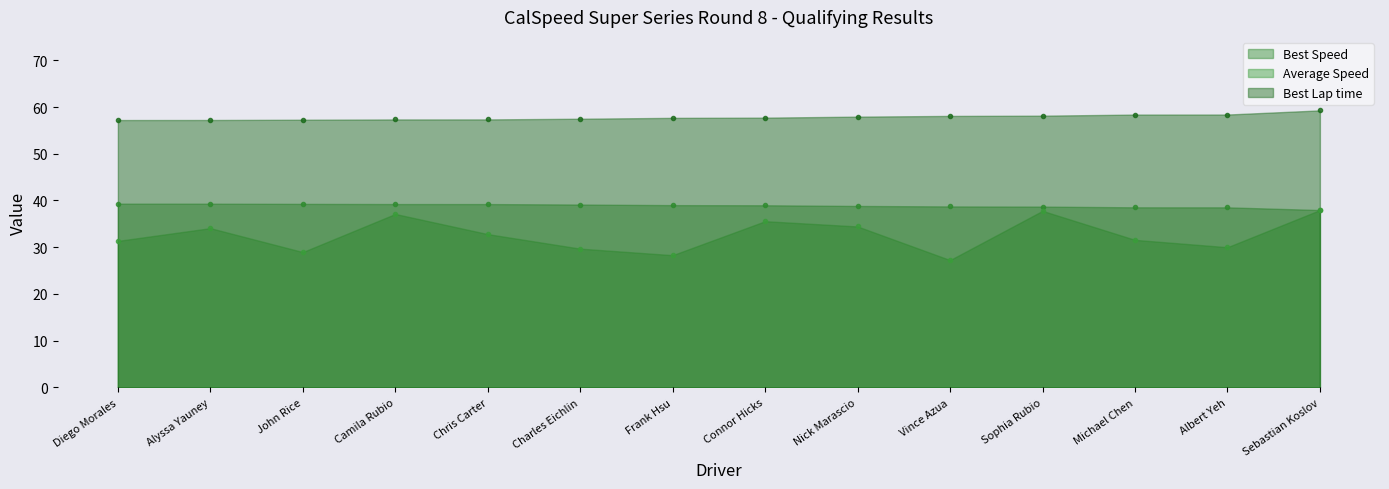

True or false: Best Speed has more than 0 interior local peaks.

False